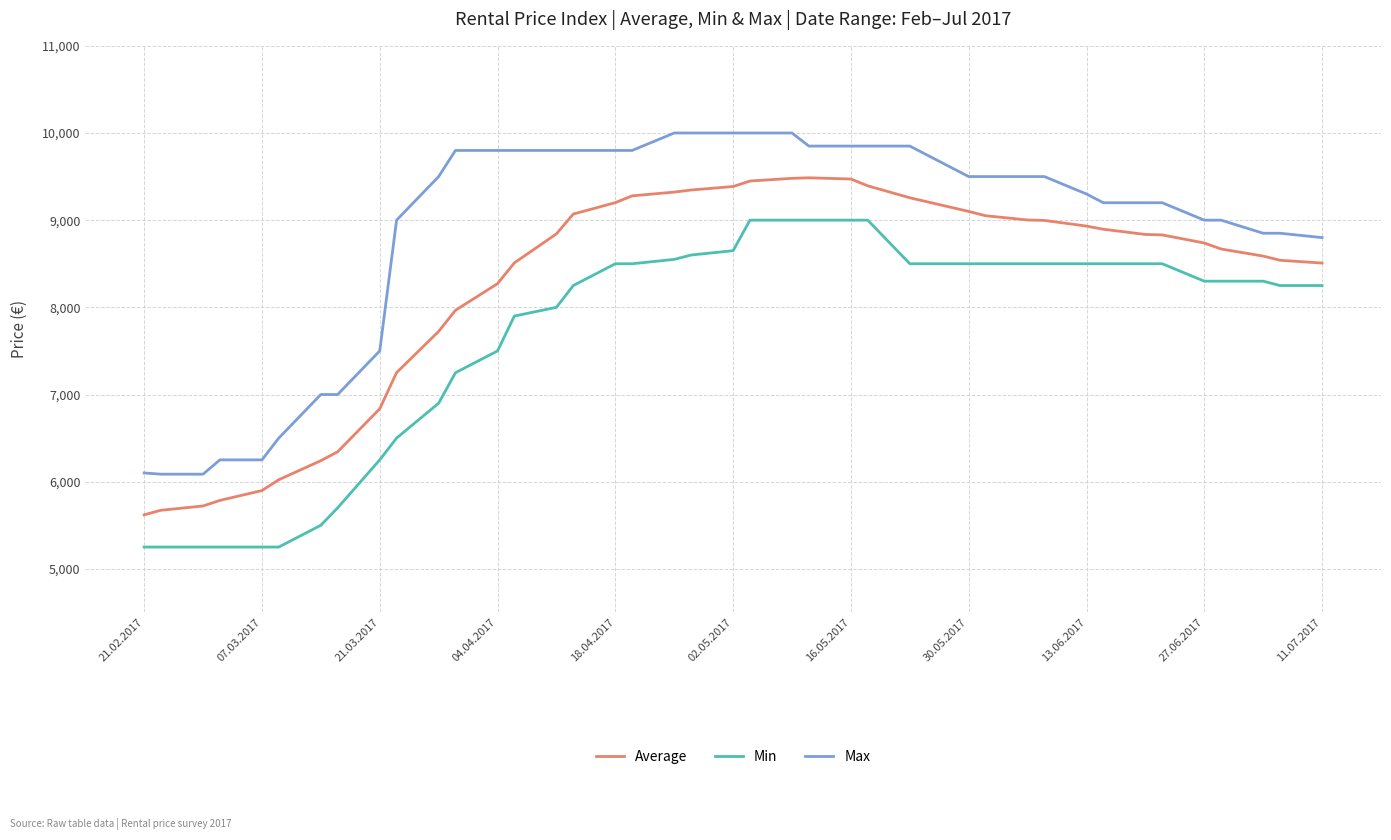

How many values in the Max series are below 9500?

19